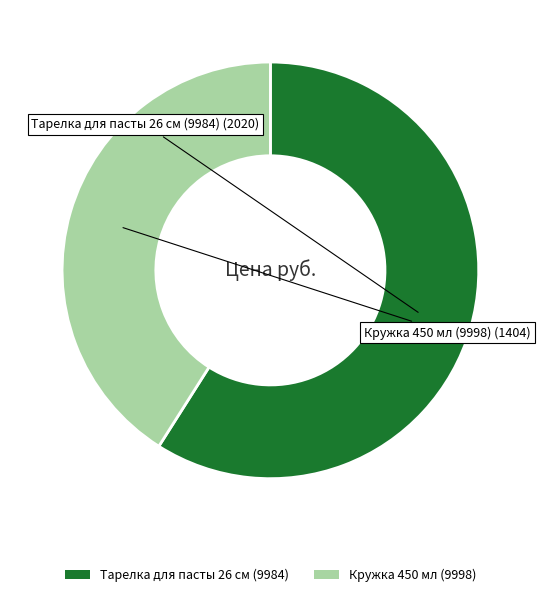

The Тарелка для пасты 26 см (9984) slice represents 59% of the pie. True or false?

True